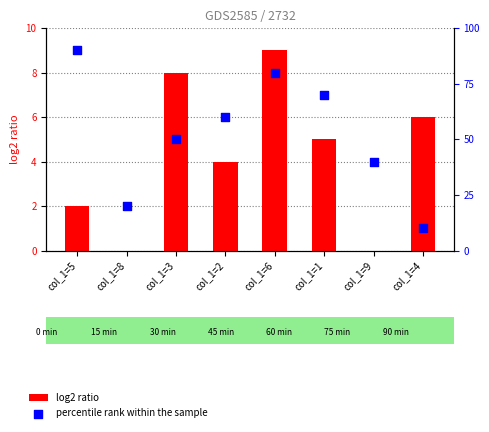

At how many categories does at least one series exceed 44?

5